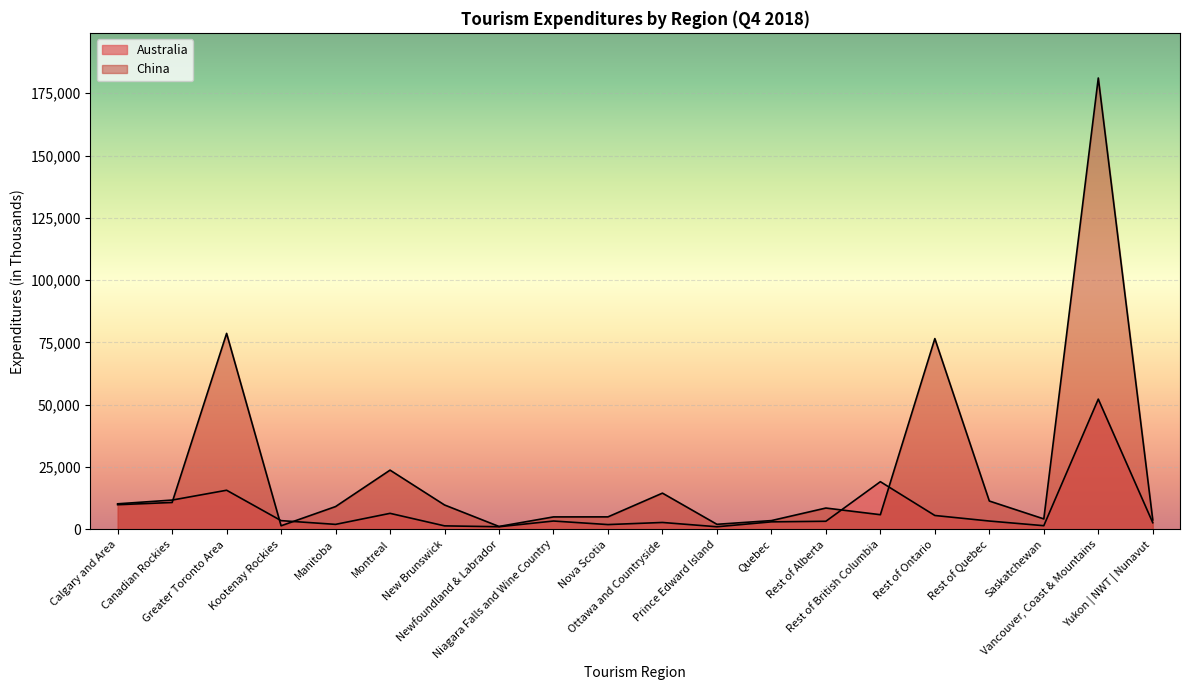

What is the spread (max minus min) of values at Rest of Quebec?

8026